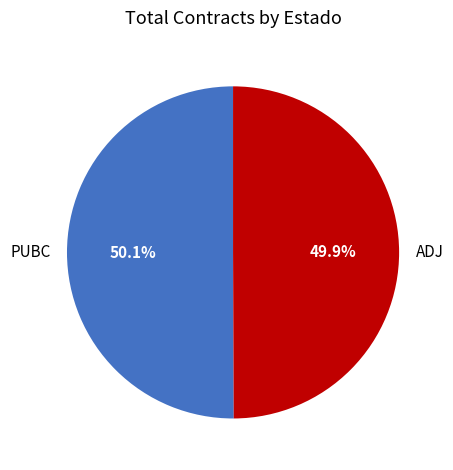

What is the ratio of the value at PUBC to the value at ADJ?

1.0